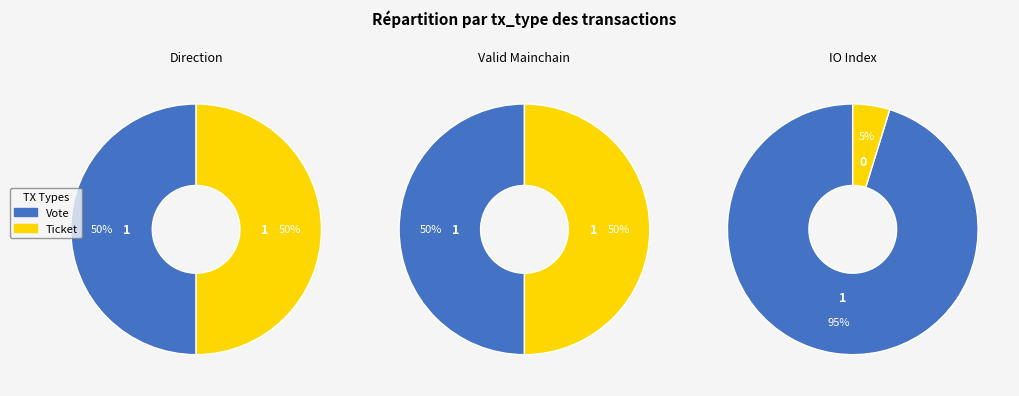

True or false: Ticket accounts for 1% of the total.

False